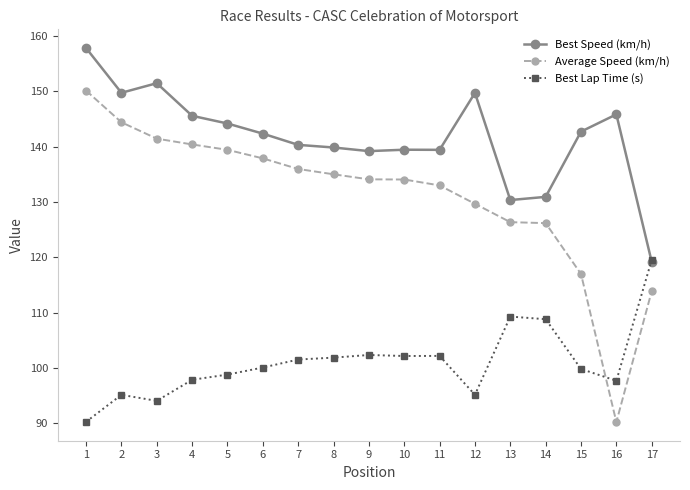

How many data points in Best Speed (km/h) are above 142?

9